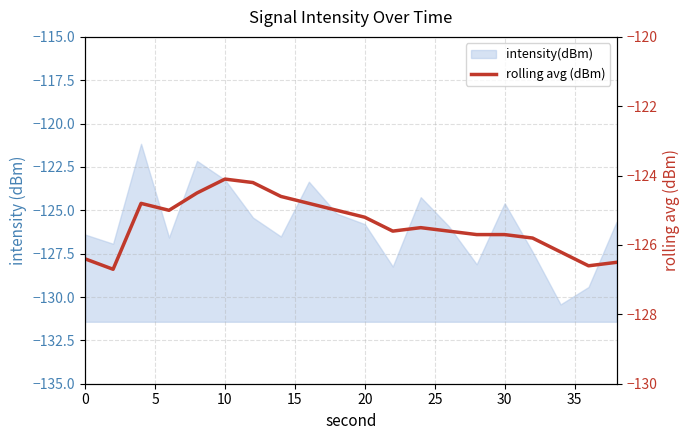

What is the value of the 19th point from the left?

-126.6